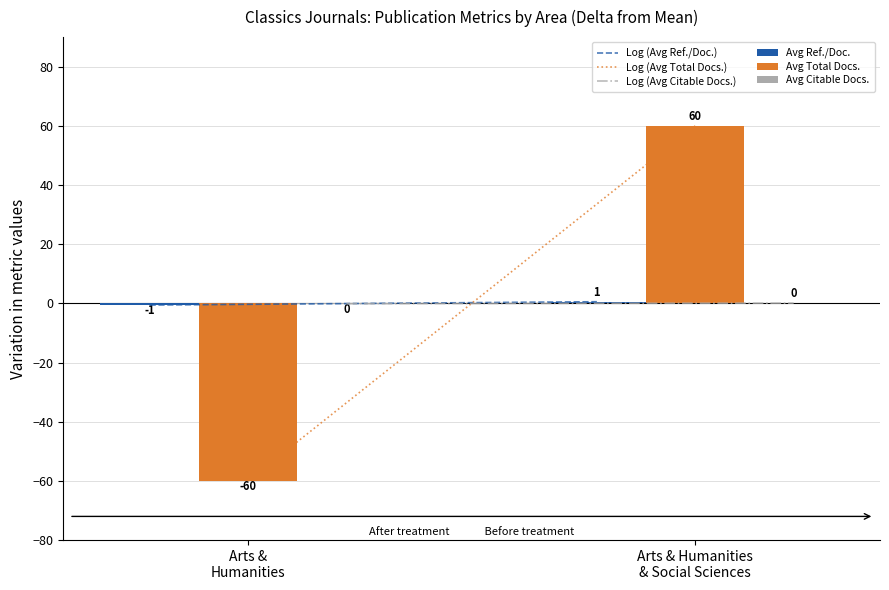

Does the chart contain stacked bars?

No